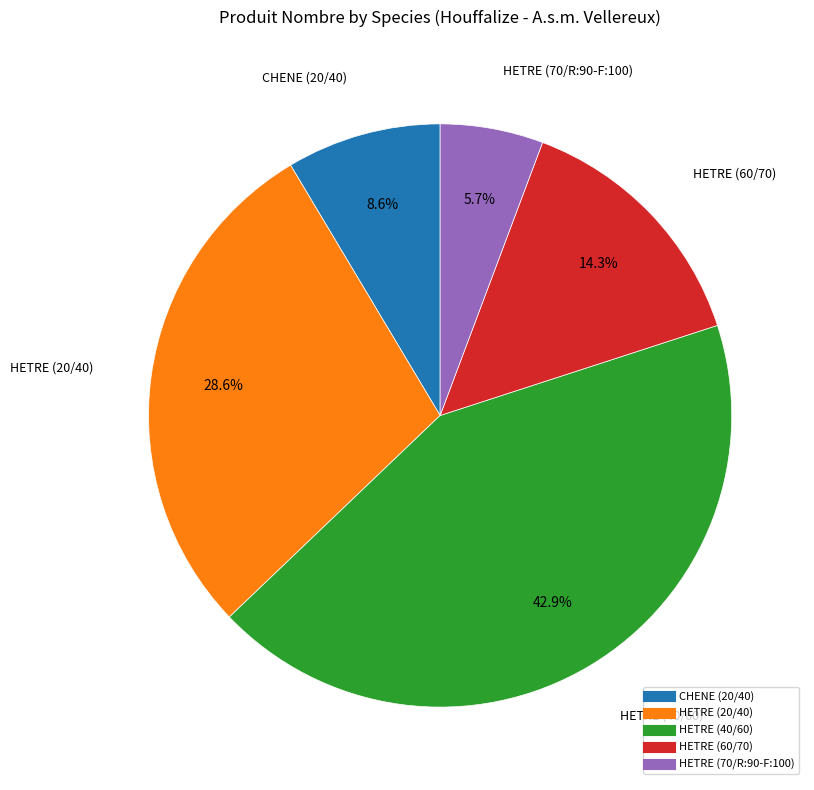

To the nearest percent, what is the difference between the CHENE (20/40) and HETRE (70/R:90-F:100) slice percentages?

3%